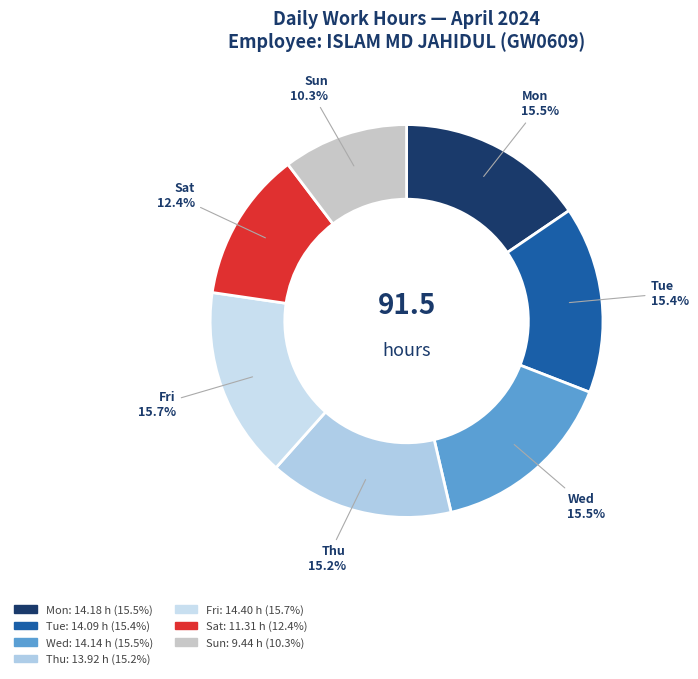

How many segments does this pie chart have?

7